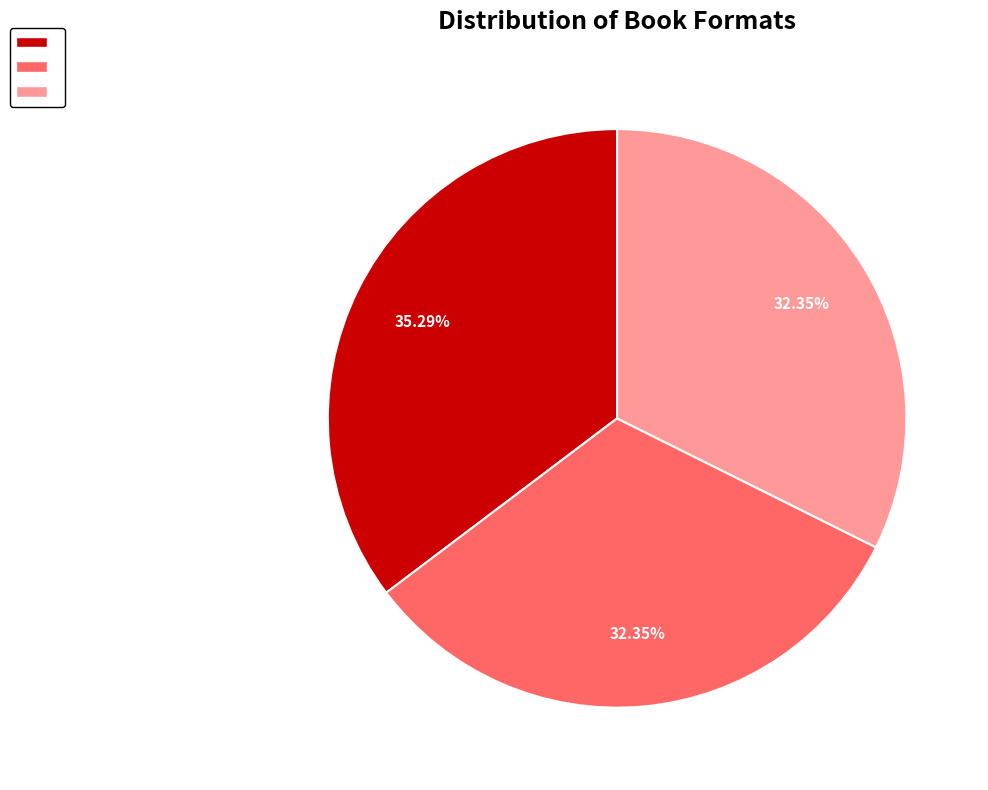

Is there any slice that represents more than half of the pie?

No